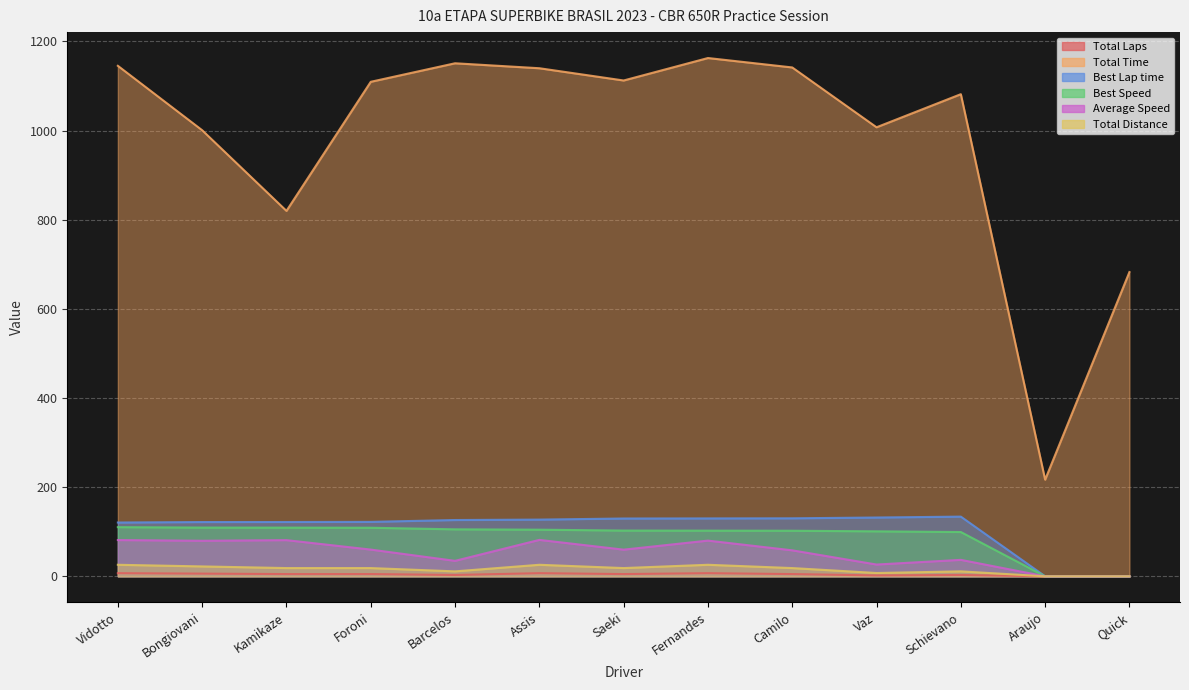

In Total Laps, how many points are lower than both neighbors (excluding endpoints)?

3